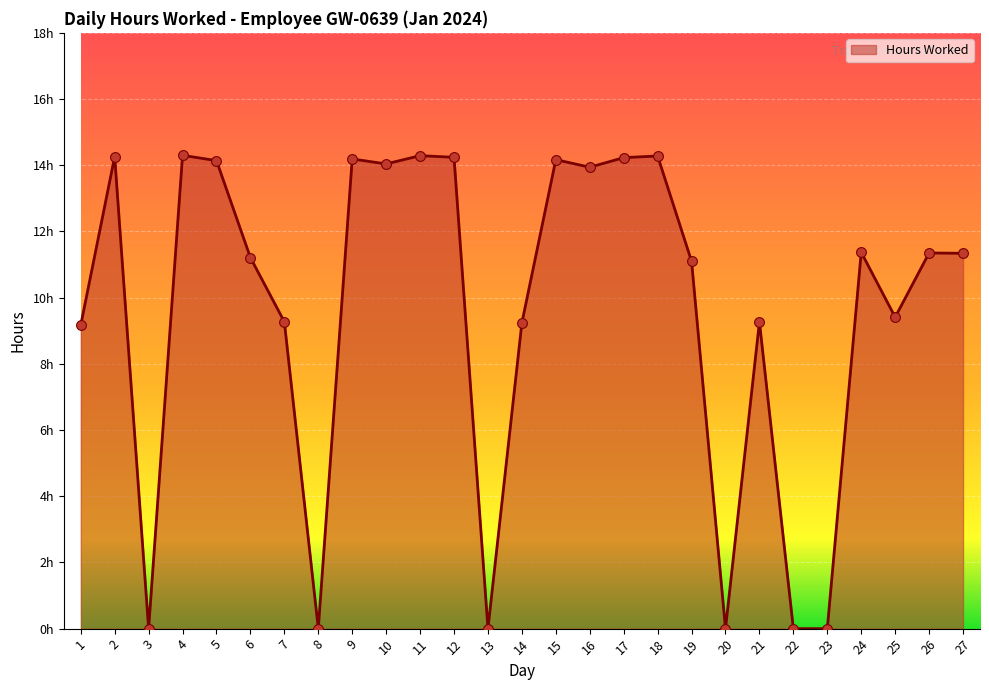

What is the change in value from 8 to 19?

+11.1